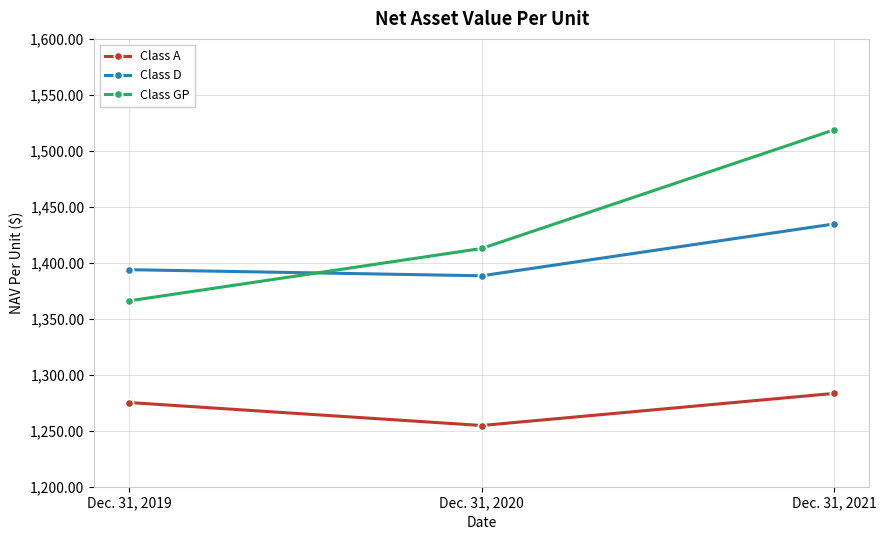

What is the spread (max minus min) of values at Dec. 31, 2020?

158.1